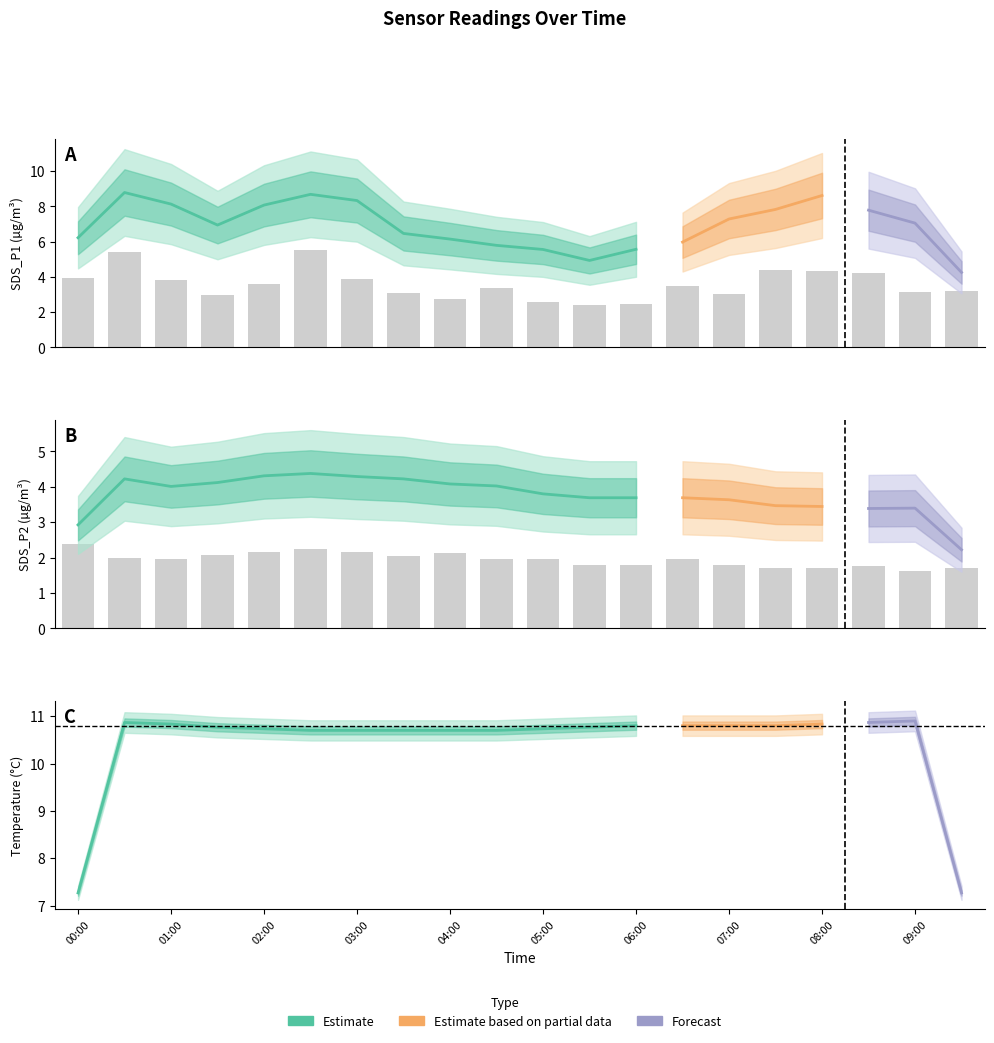

At which label does SDS_P2 reach its minimum?

09:00